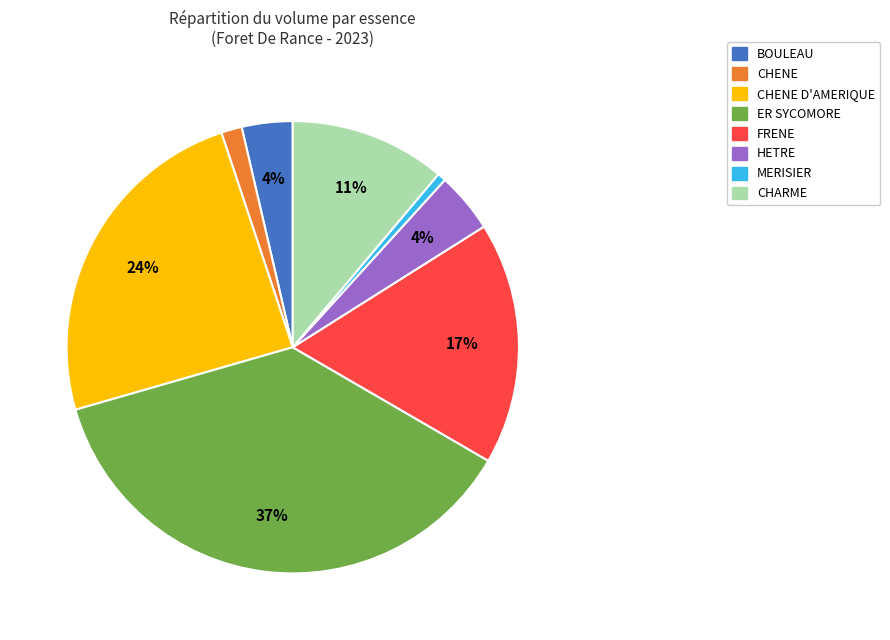

Which slice is the largest?

ER SYCOMORE